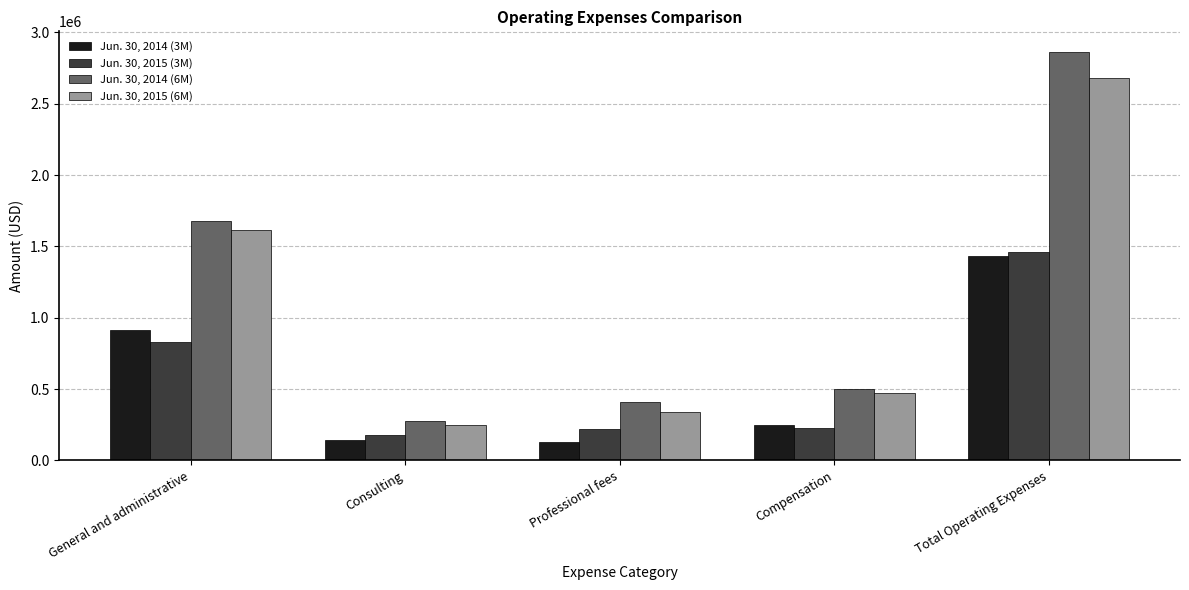

What is the value of the Jun. 30, 2014 (6M) bar at the 2nd from the left?

274706